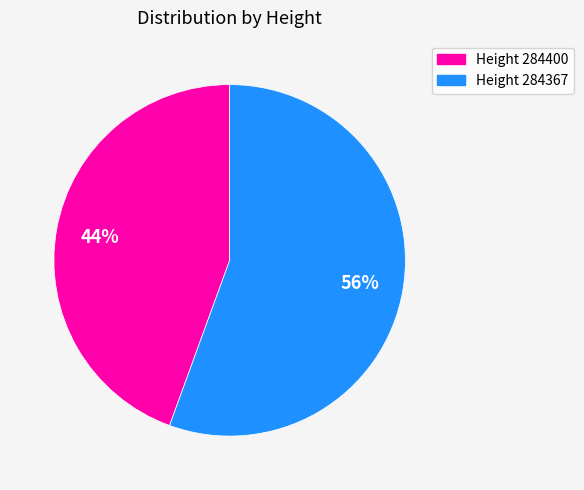

What is the majority slice?

Height 284367